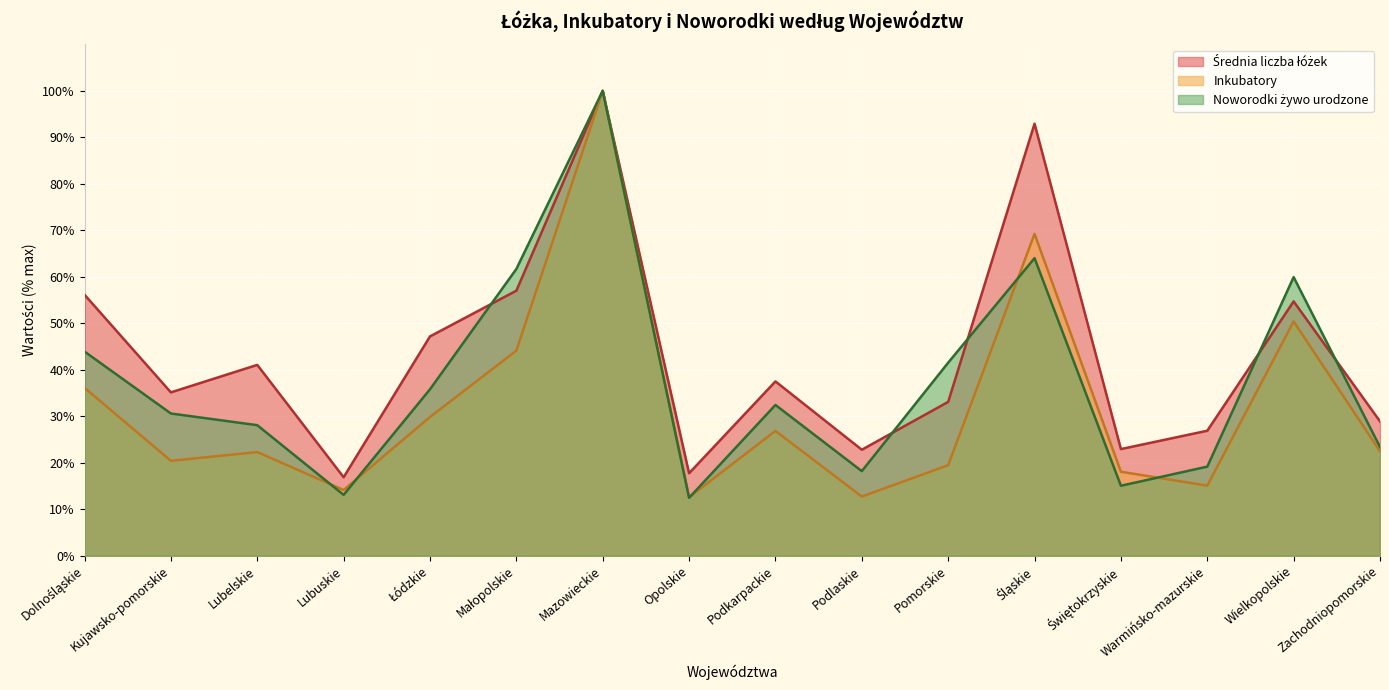

Reading right to left, transcribe all the data shown in this chart.

Średnia liczba łóżek: Zachodniopomorskie=28.9	Wielkopolskie=54.7	Warmińsko-mazurskie=26.9	Świętokrzyskie=22.9	Śląskie=92.9	Pomorskie=33.1	Podlaskie=22.8	Podkarpackie=37.5	Opolskie=17.7	Mazowieckie=100.0	Małopolskie=57.0	Łódzkie=47.2	Lubuskie=16.9	Lubelskie=41.0	Kujawsko-pomorskie=35.1	Dolnośląskie=56.1
Inkubatory: Zachodniopomorskie=22.4	Wielkopolskie=50.4	Warmińsko-mazurskie=15.1	Świętokrzyskie=18.1	Śląskie=69.2	Pomorskie=19.5	Podlaskie=12.7	Podkarpackie=26.8	Opolskie=12.6	Mazowieckie=100.0	Małopolskie=44.1	Łódzkie=29.8	Lubuskie=14.1	Lubelskie=22.3	Kujawsko-pomorskie=20.4	Dolnośląskie=36.1
Noworodki żywo urodzone: Zachodniopomorskie=23.4	Wielkopolskie=59.9	Warmińsko-mazurskie=19.2	Świętokrzyskie=15.0	Śląskie=64.0	Pomorskie=41.5	Podlaskie=18.2	Podkarpackie=32.4	Opolskie=12.4	Mazowieckie=100.0	Małopolskie=61.7	Łódzkie=35.8	Lubuskie=13.1	Lubelskie=28.1	Kujawsko-pomorskie=30.6	Dolnośląskie=43.9